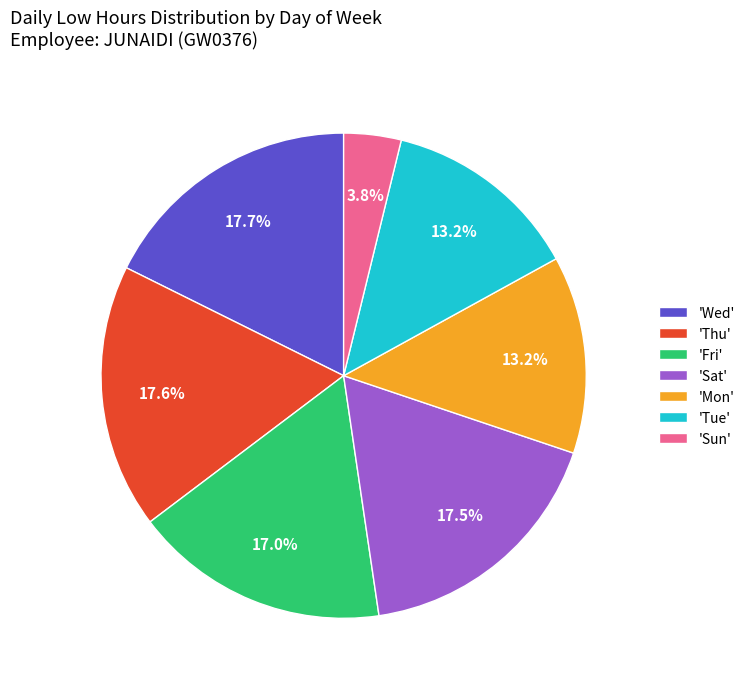

Is 'Thu' the majority of the pie?

No